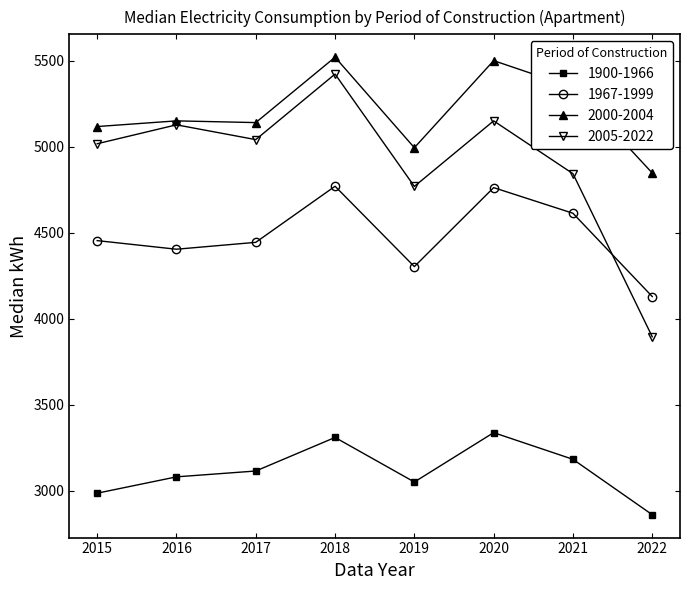

What is the highest value of the 1900-1966 series?

3339